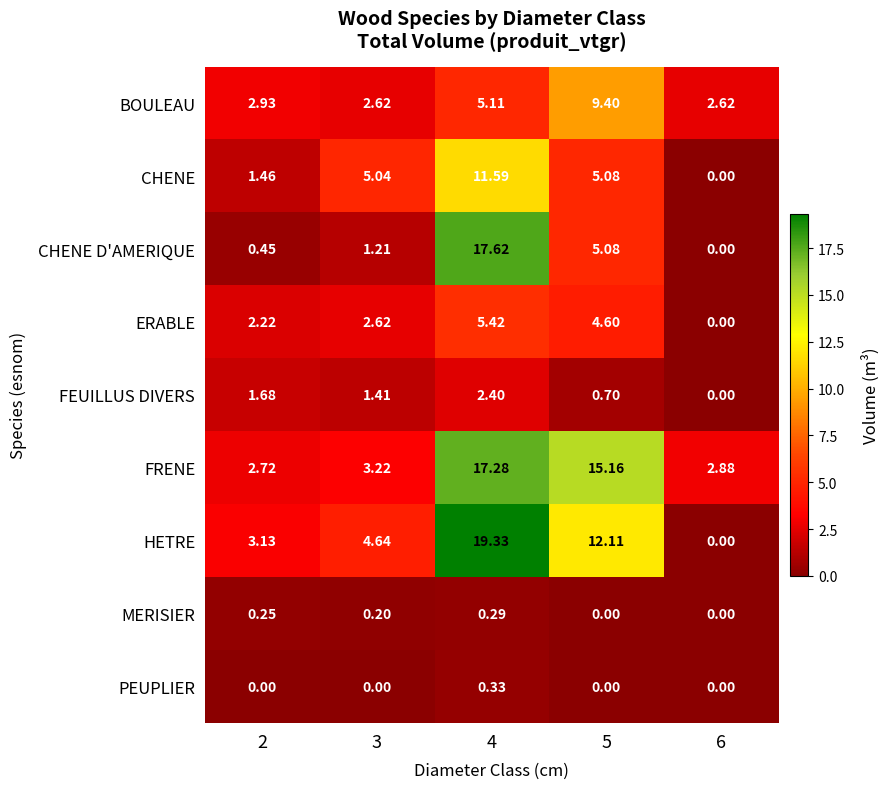

How many series are shown in this chart?

9